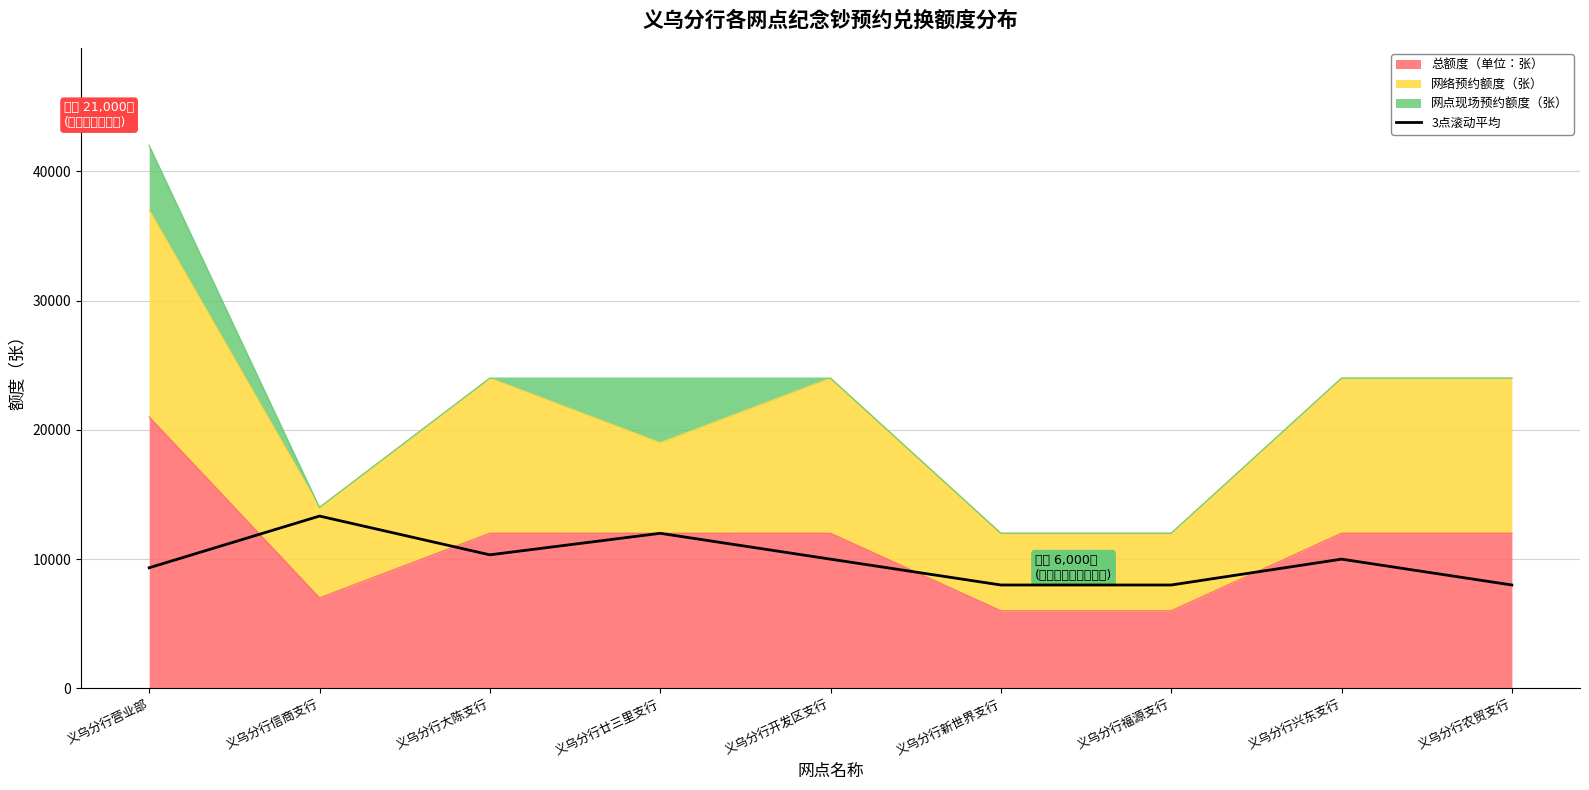

What is the label of the 9th point from the right?

义乌分行营业部